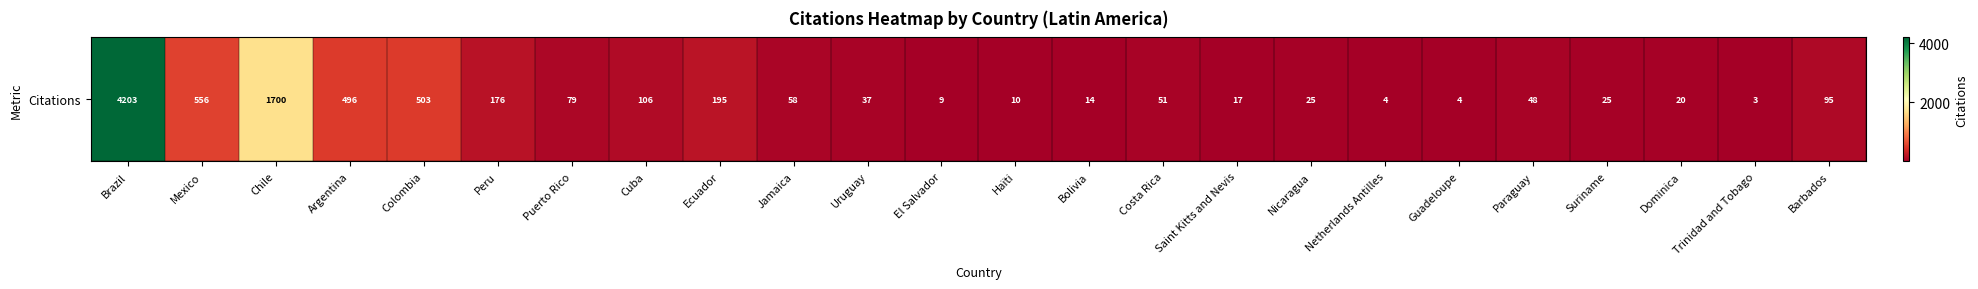

Where is the data nearest to the value 2103?

Chile